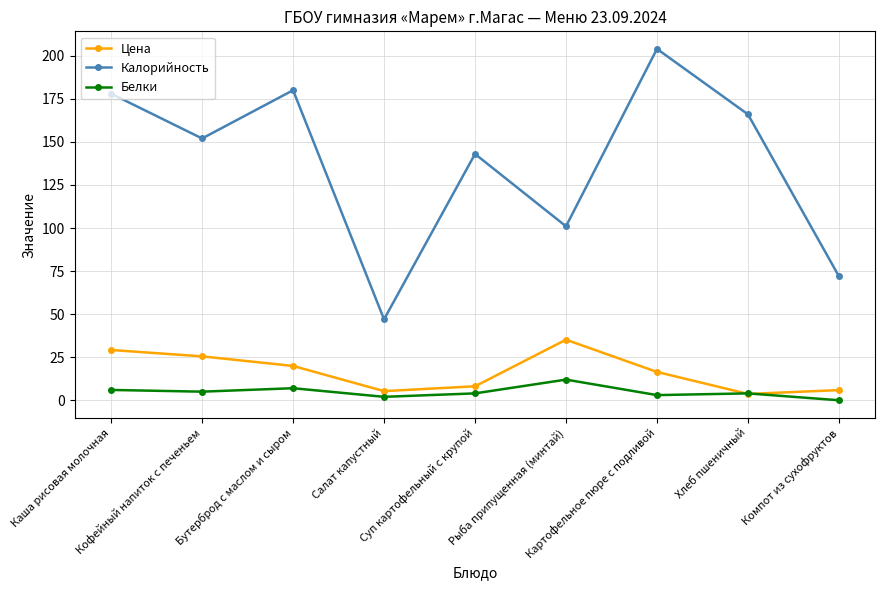

True or false: Белки and Калорийность cross at least once.

False